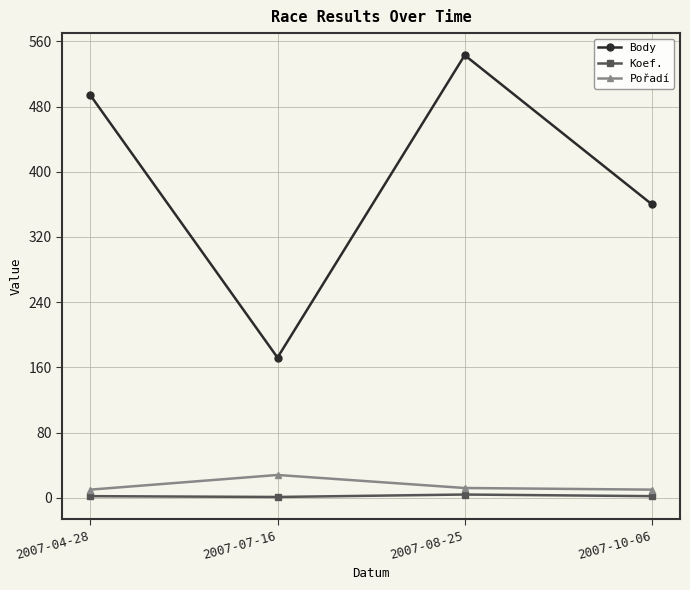

True or false: Pořadí and Body cross at least once.

False